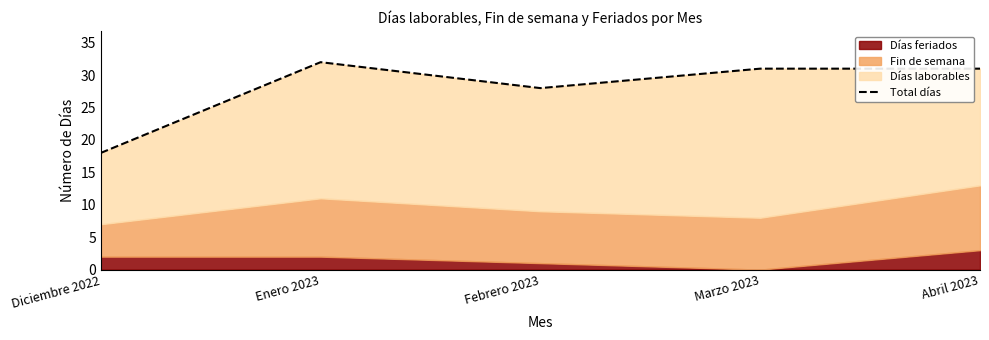

List the labels in order of value, largest first.

Enero 2023, Marzo 2023, Abril 2023, Febrero 2023, Diciembre 2022